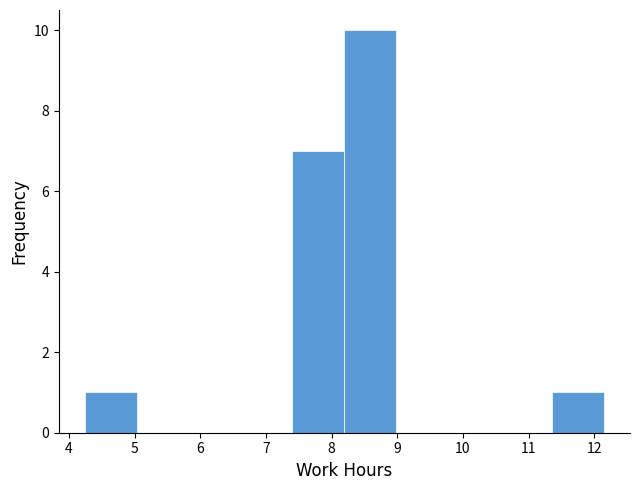

Reading left to right, list every bar in this chart as the range it spans on the x-axis followed by its height. Neither the bar edges nor the heights are printed on the chart, so give them approximately, as read against the axes.

4.2 to 5.0: 1
5.0 to 5.8: 0
5.8 to 6.6: 0
6.6 to 7.4: 0
7.4 to 8.2: 7
8.2 to 9.0: 10
9.0 to 9.8: 0
9.8 to 10.6: 0
10.6 to 11.4: 0
11.4 to 12.2: 1